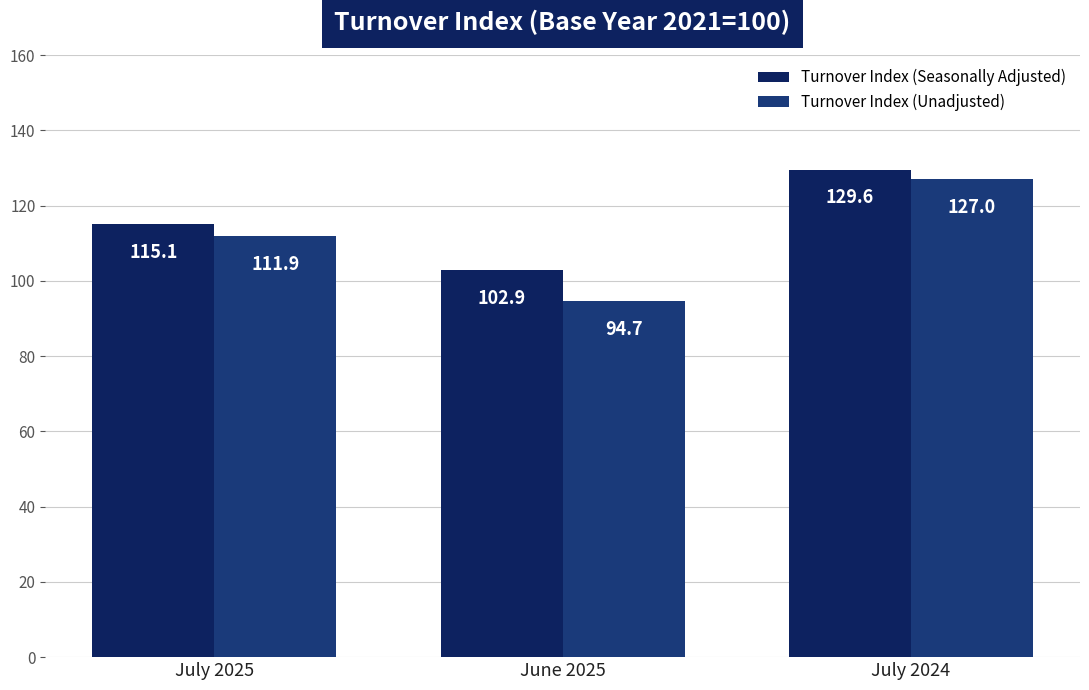

Is the value of Turnover Index (Seasonally Adjusted) at July 2025 greater than the value of Turnover Index (Unadjusted) at June 2025?

Yes